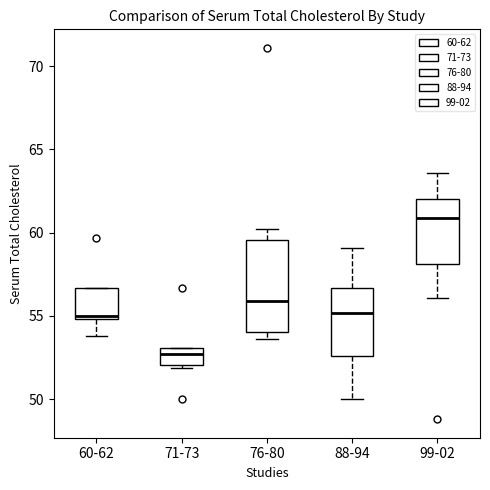

Where does the lower whisker of the box for 60-62 end on the y-axis? The values are not printed on the chart, so give them approximately, as read against the axis.

54.0